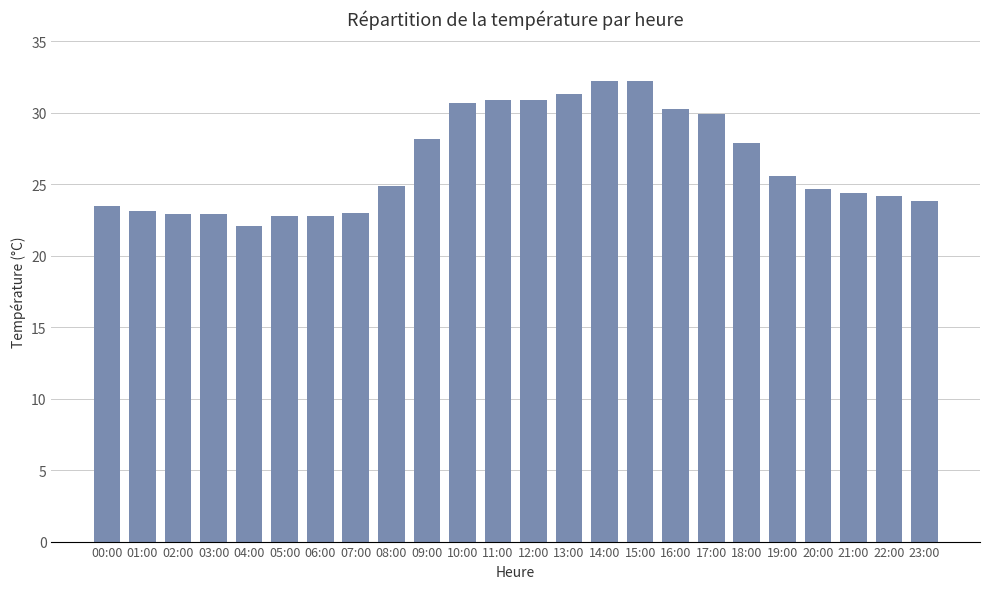

What is the maximum value shown in the chart?

32.2